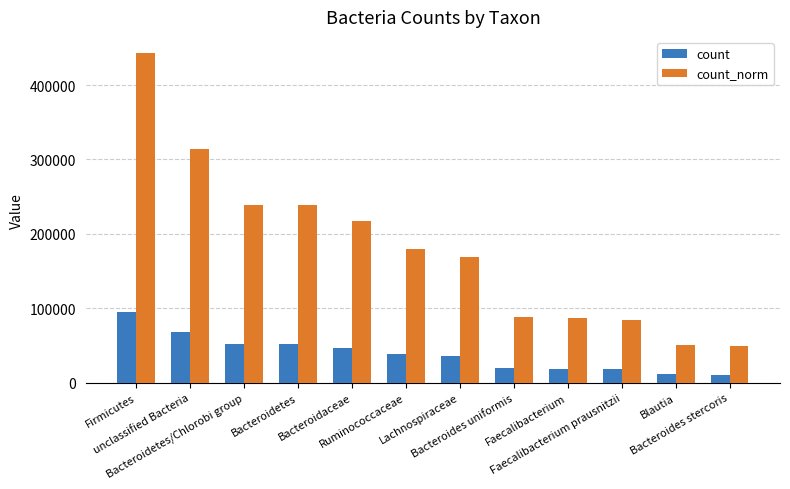

What is the greatest value displayed?

442633